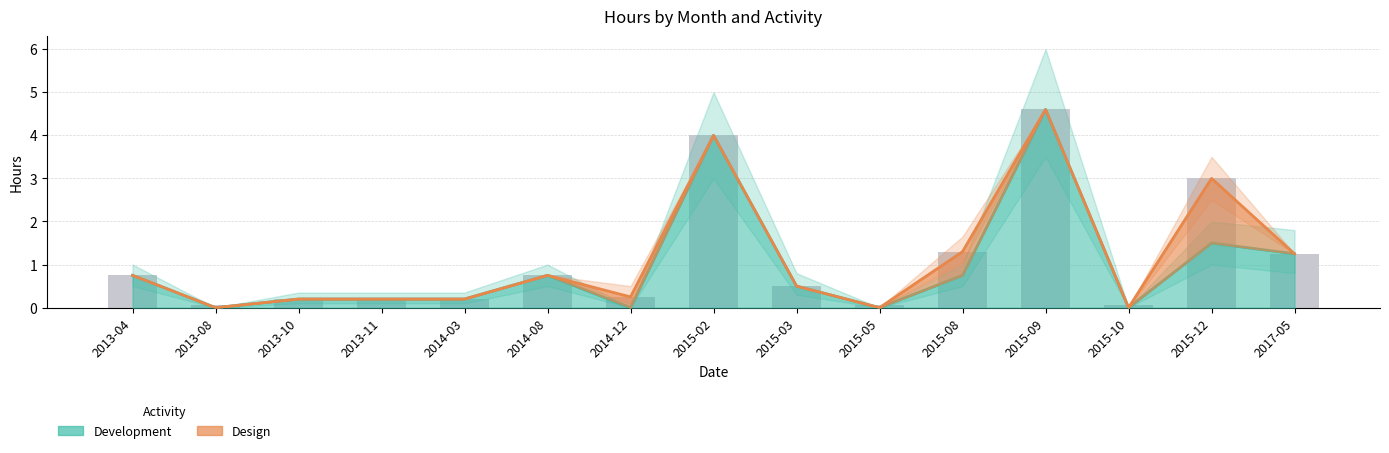

What position from the right is 2013-04?

15